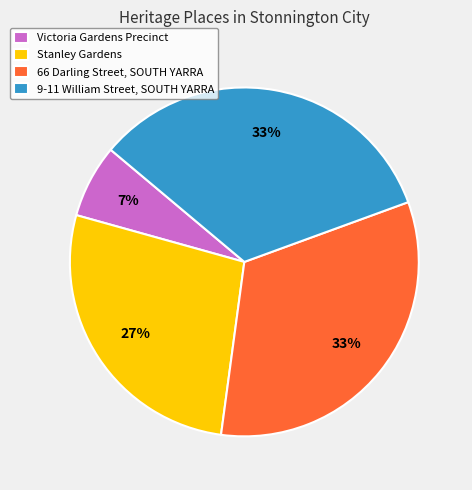

What is the smallest slice in the pie chart?

Victoria Gardens Precinct